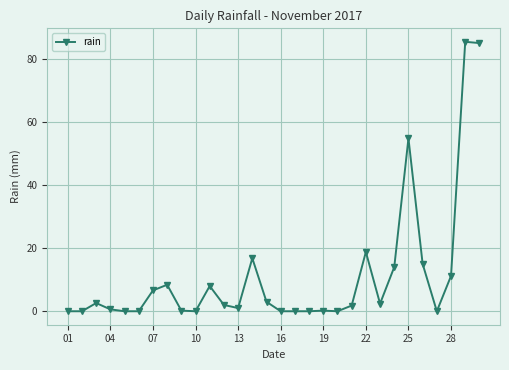

What is the average value?

11.3